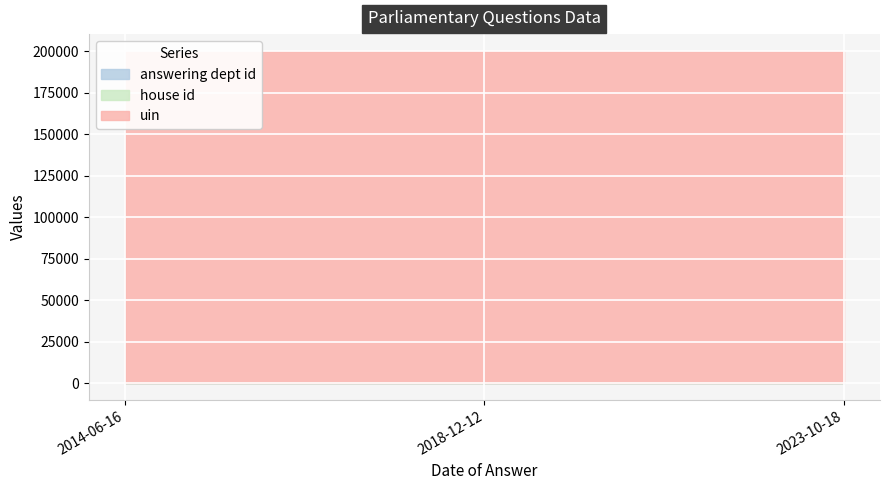

What is the minimum value for uin?

200151